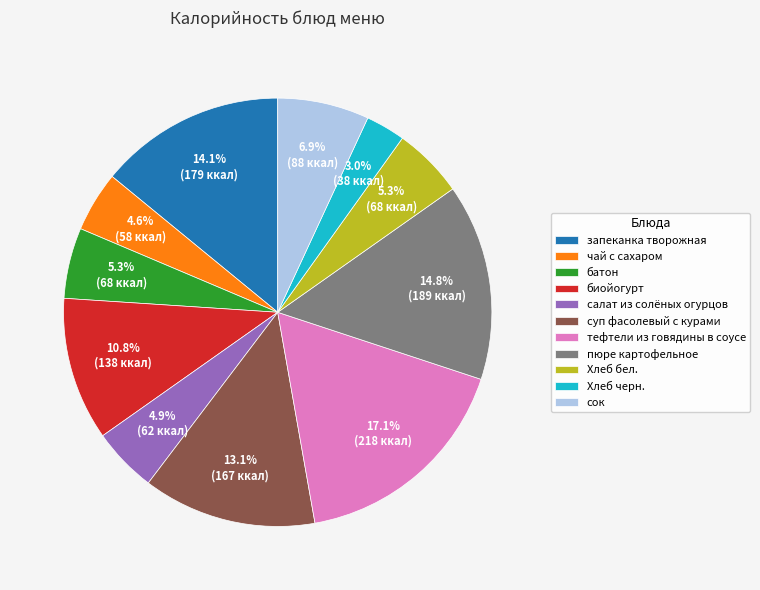

What percentage is the сок slice, to the nearest percent?

7%